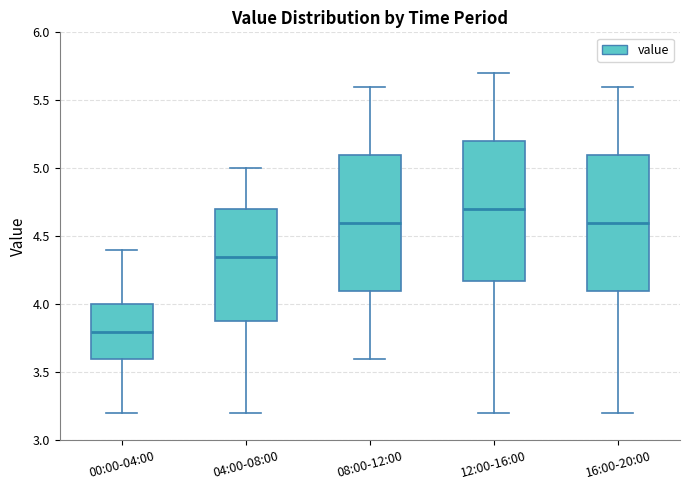

Which box's median line is the lowest?

00:00-04:00